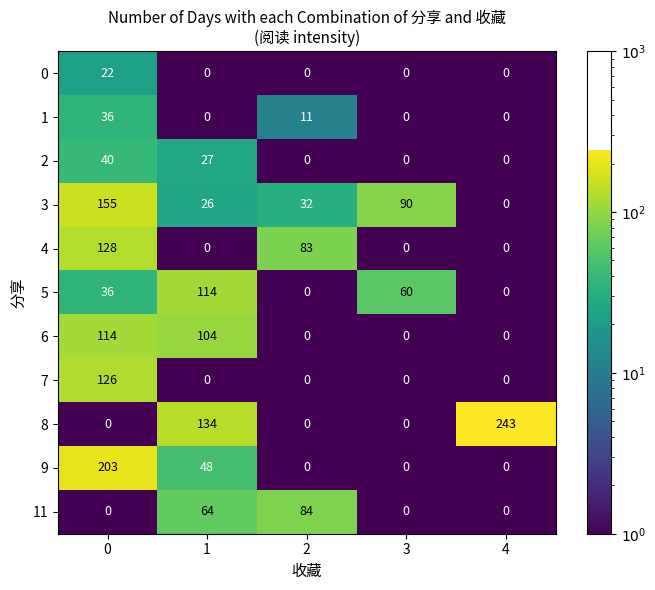

What is the sum of all 4 values?

211